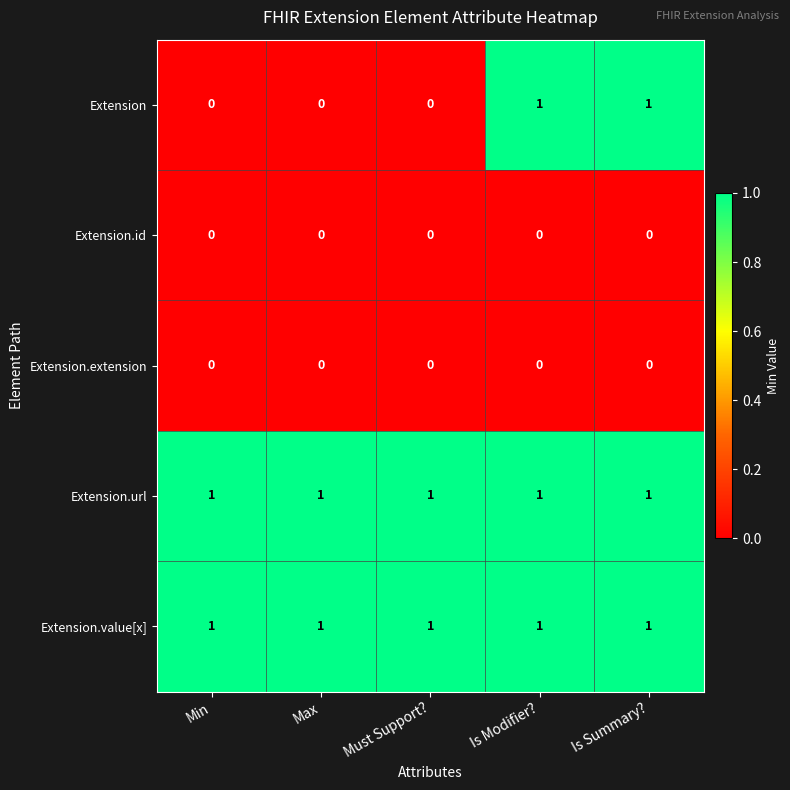

Is it true that Extension equals 0 at Max?

True